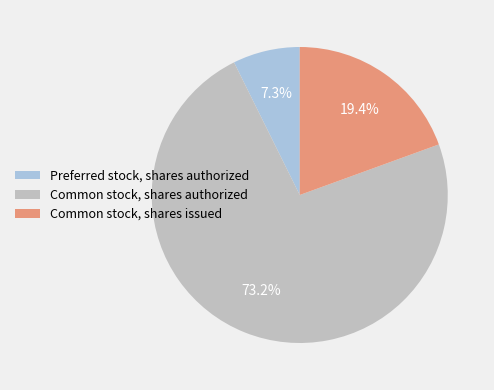

To the nearest percent, what is the average slice percentage?

33%